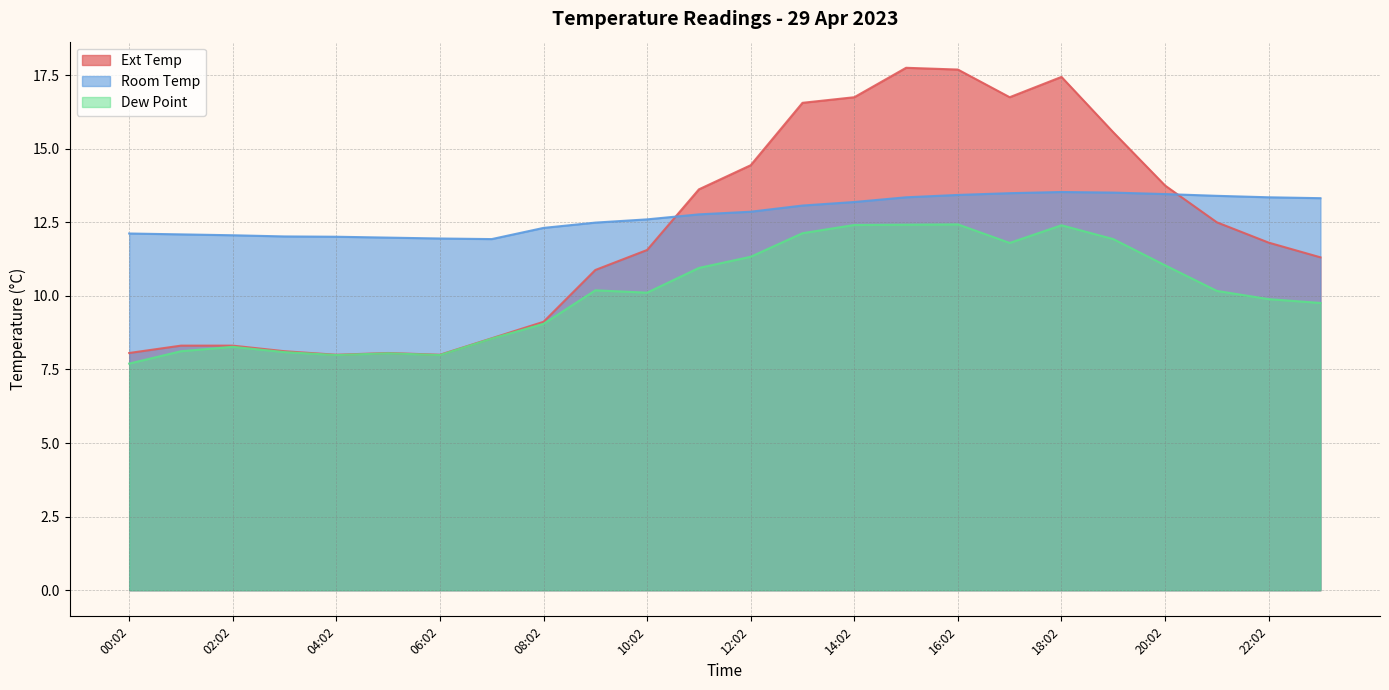

What is the difference between the maximum and minimum values in the Ext Temp series?

9.8